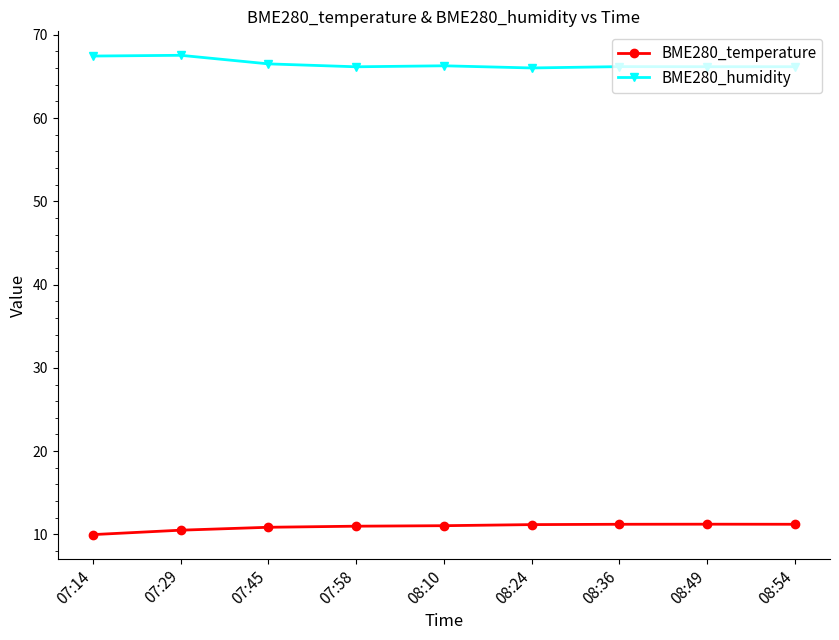

Does the chart display data point markers on the line(s)?

Yes